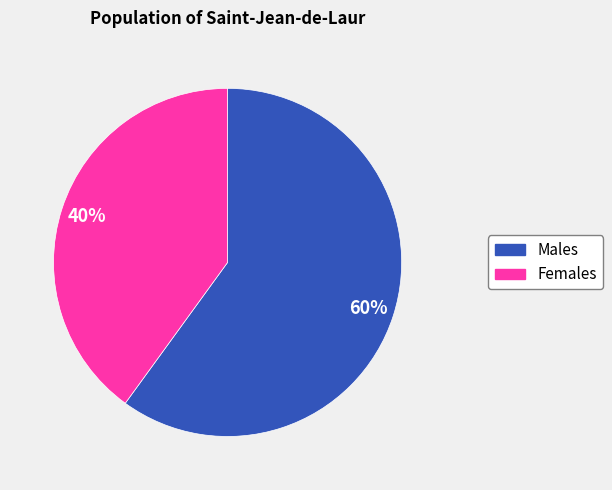

Does any single category account for the majority?

Yes